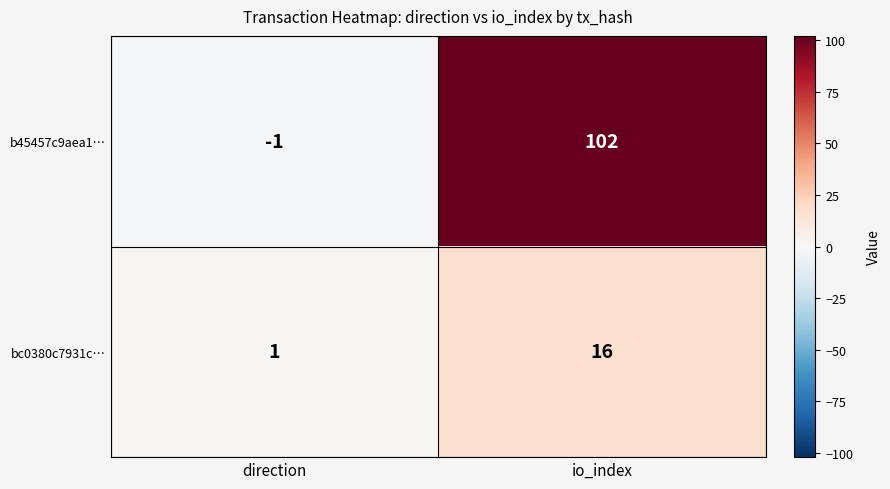

Count the number of data series in this chart.

2